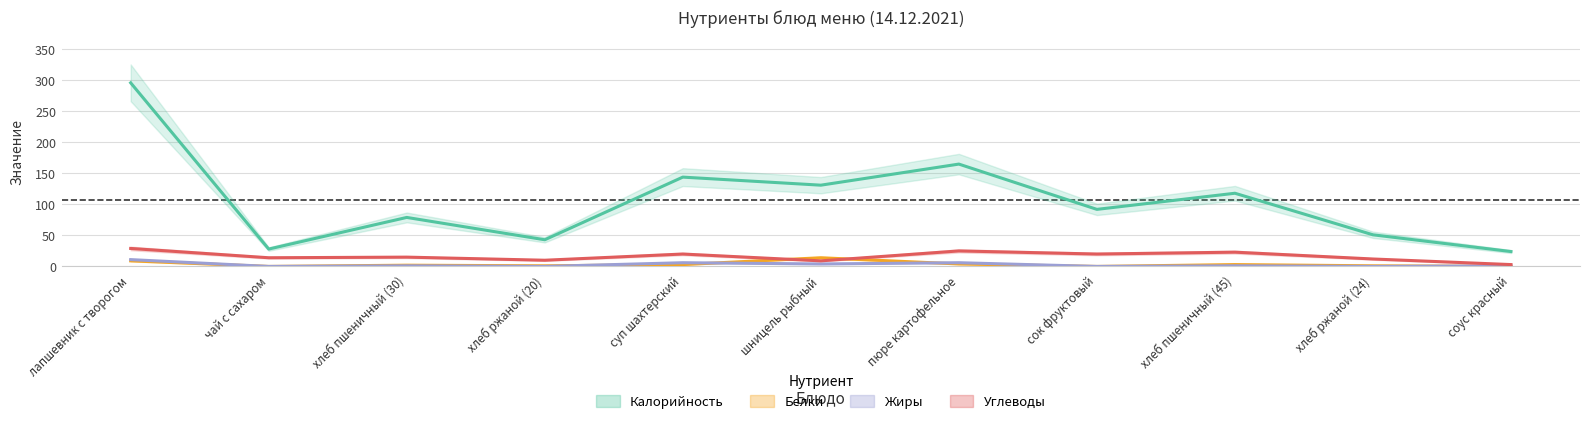

Which series has the widest spread of values?

Калорийность